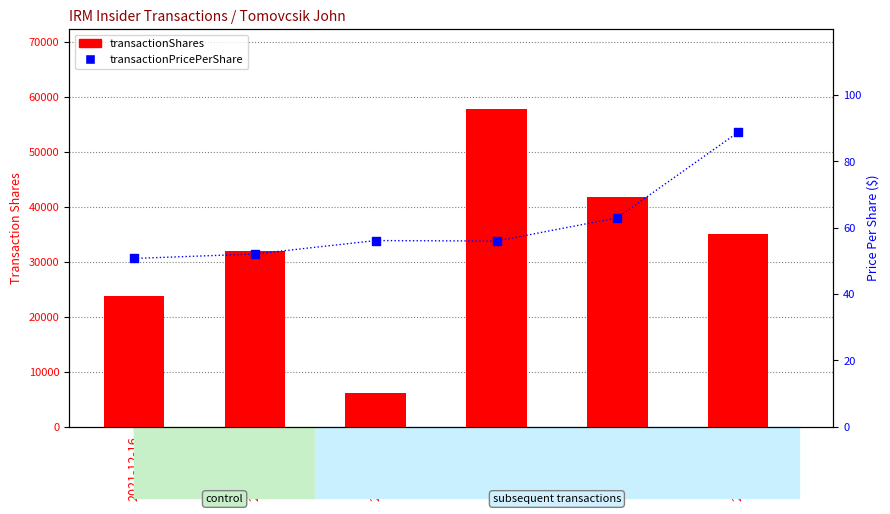

Which series contains the lowest Y value?

transactionPricePerShare